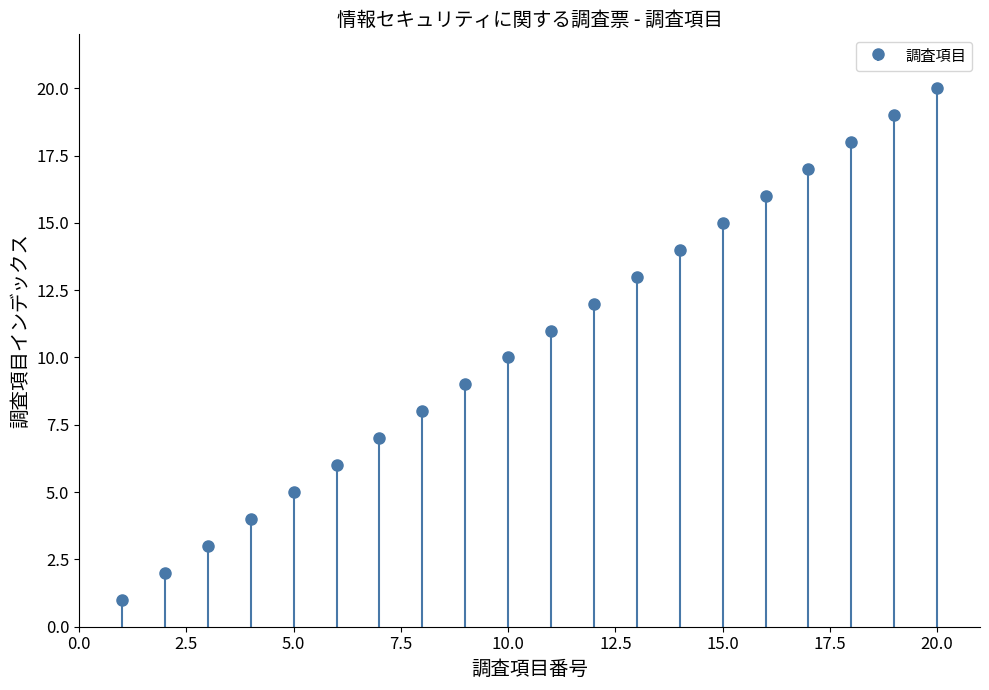

Rank the categories by value from highest to lowest.

20, 19, 18, 17, 16, 15, 14, 13, 12, 11, 10, 9, 8, 7, 6, 5, 4, 3, 2, 1